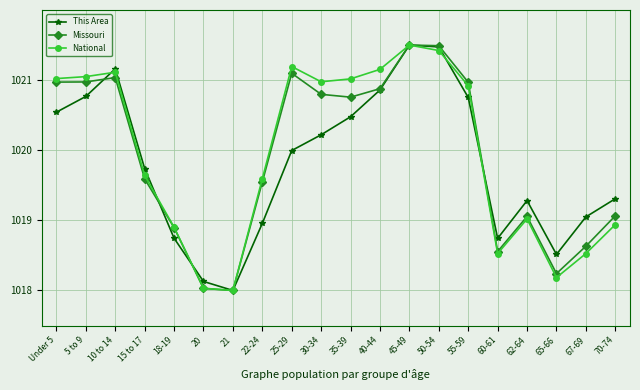

In This Area, how many points are lower than both neighbors (excluding endpoints)?

3